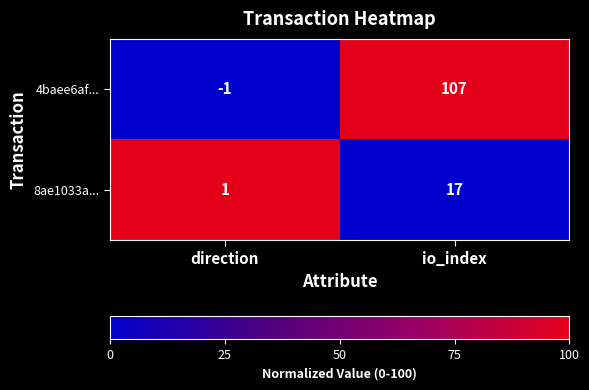

What is the greatest value displayed?

107